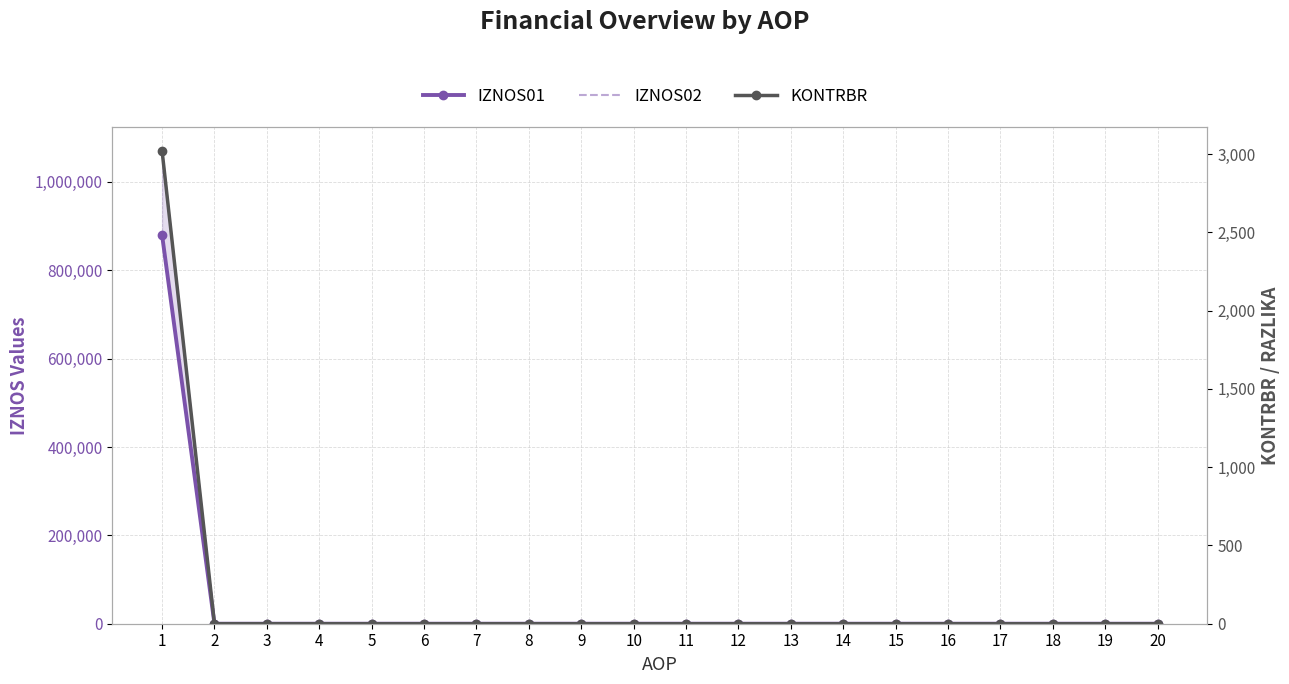

Count the number of categories in the chart.

20